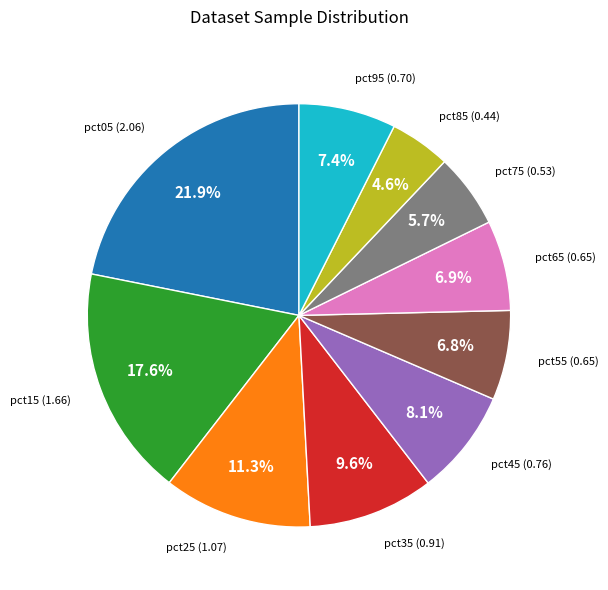

Is there any slice that represents more than half of the pie?

No